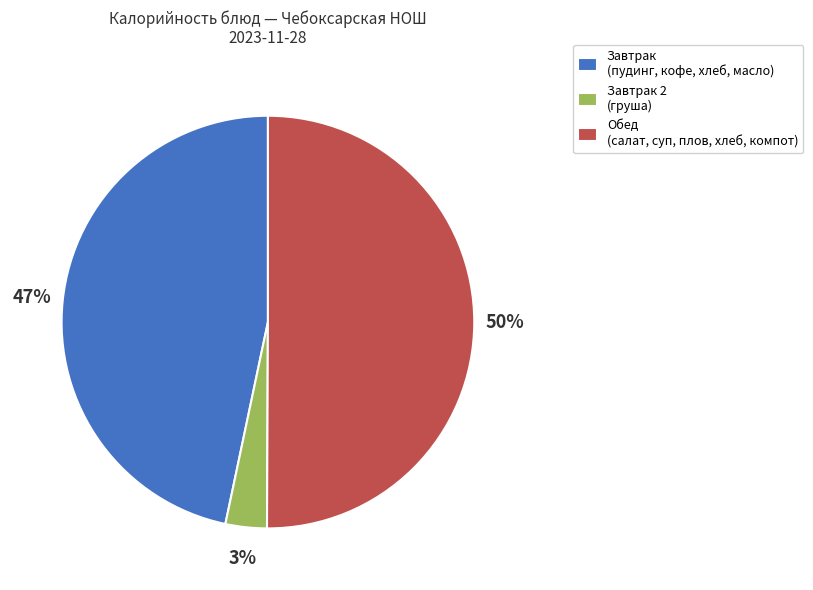

Which has a higher value, Обед (салат, суп, плов, хлеб, компот) or Завтрак (пудинг, кофе, хлеб, масло)?

Обед (салат, суп, плов, хлеб, компот)